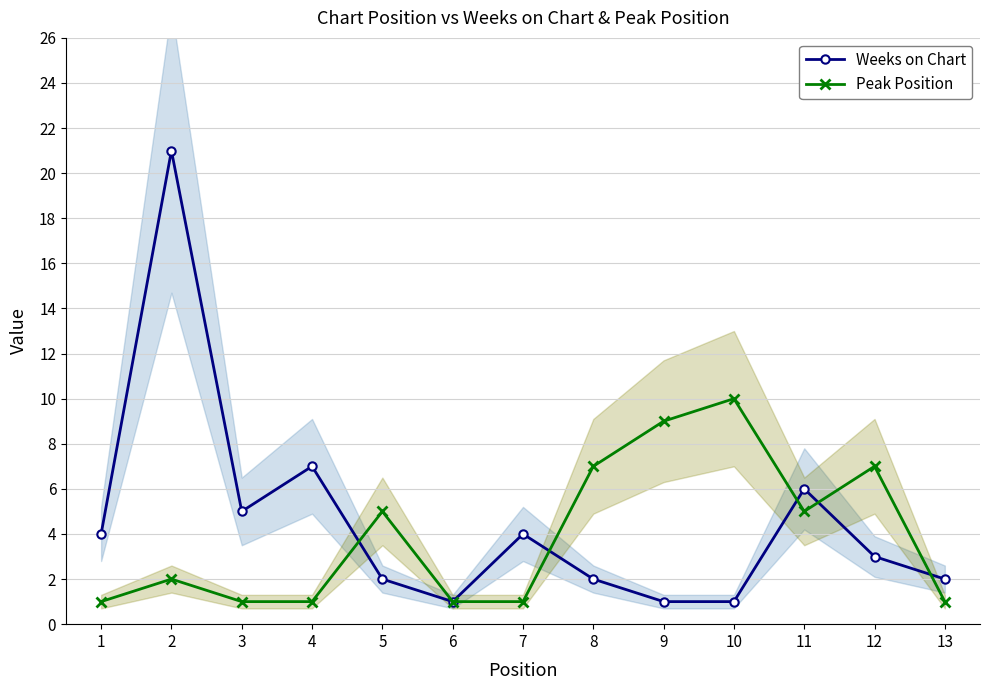

What are all the series names shown in the legend?

Weeks on Chart, Peak Position